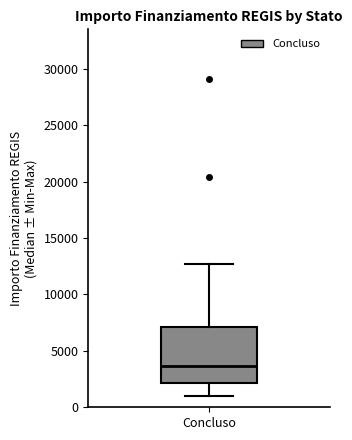

Transcribe this box plot: give where the median line is, the range the box spans, and where the two whiskers end, as read against the y-axis. The values are not printed on the chart, so give them approximately, as read against the axis.

median 3500, box 2000 to 7000, whiskers 1000 to 12500